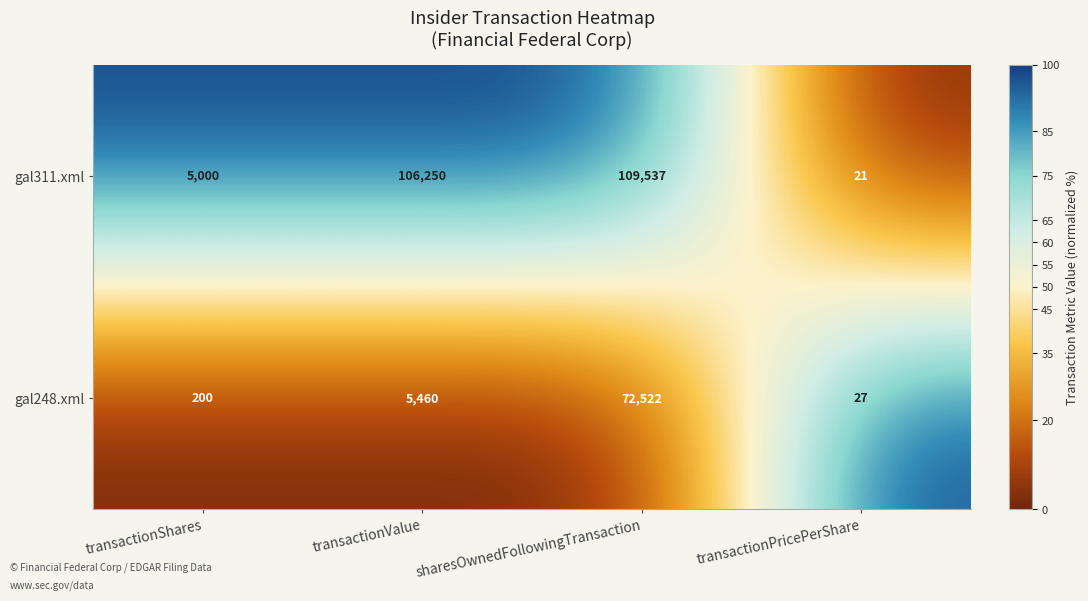

Reading left to right, list all the values displayed in this chart.

gal311.xml: 5000	106250	109537	21
gal248.xml: 200	5460	72522	27